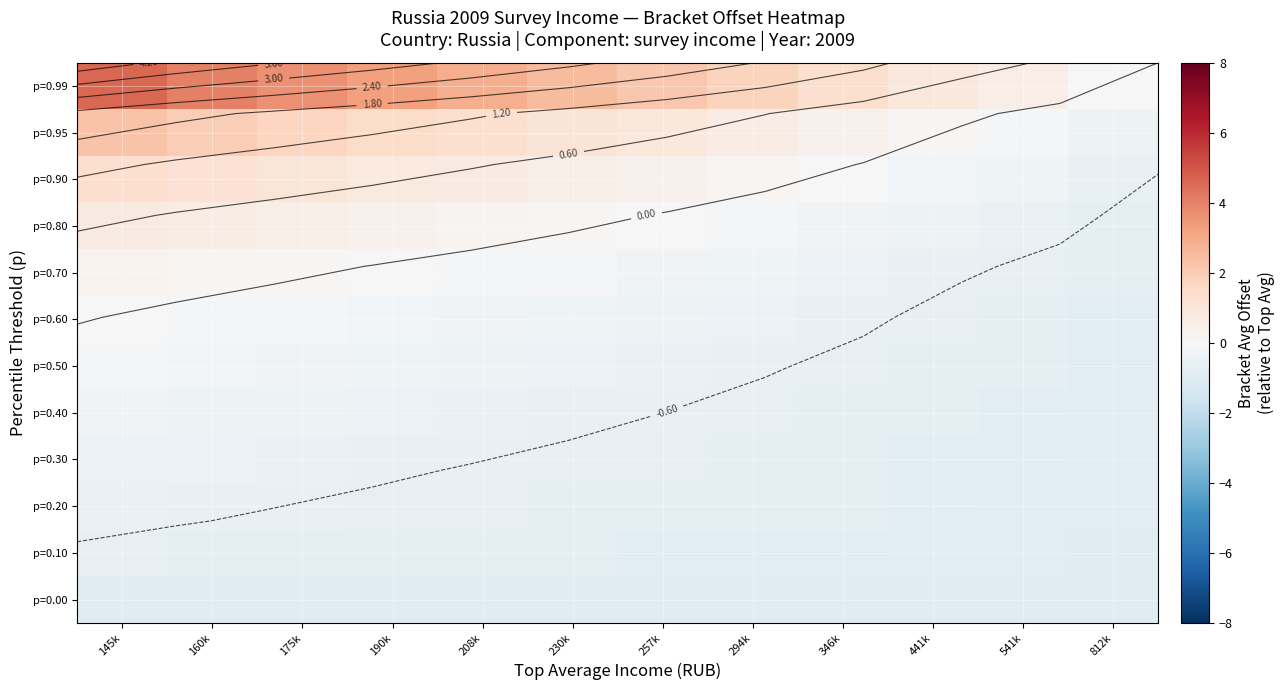

What is the sum of all p=0.10 values?

-9.7